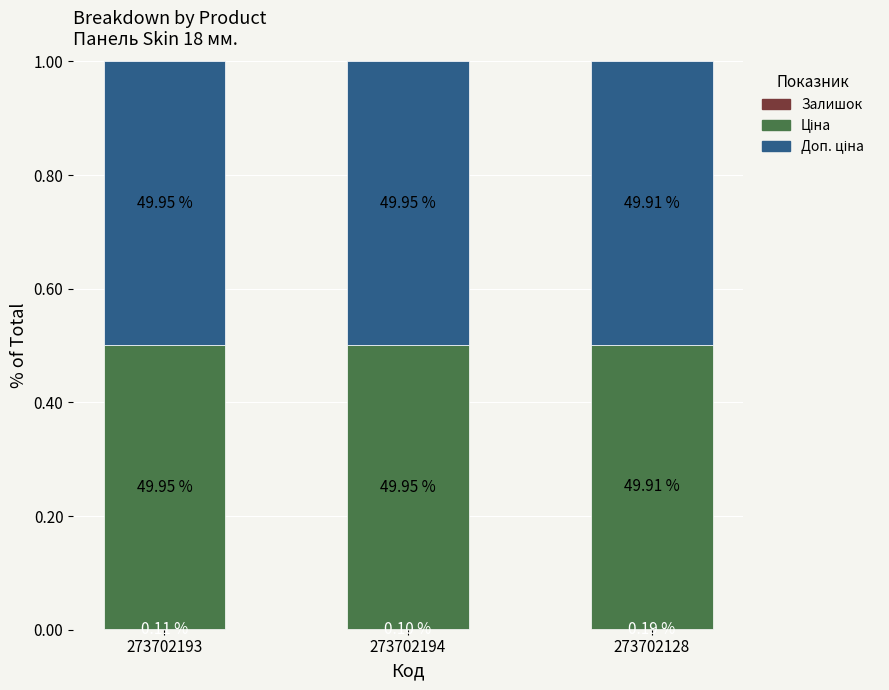

What is the total value across all series at 273702194?

1.0